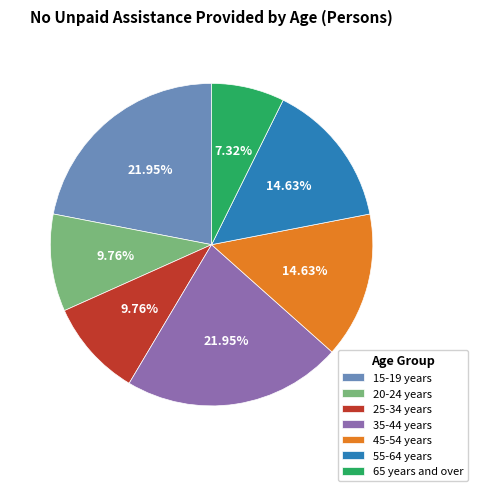

What is the total percentage of 25-34 years and 20-24 years?

19.5%